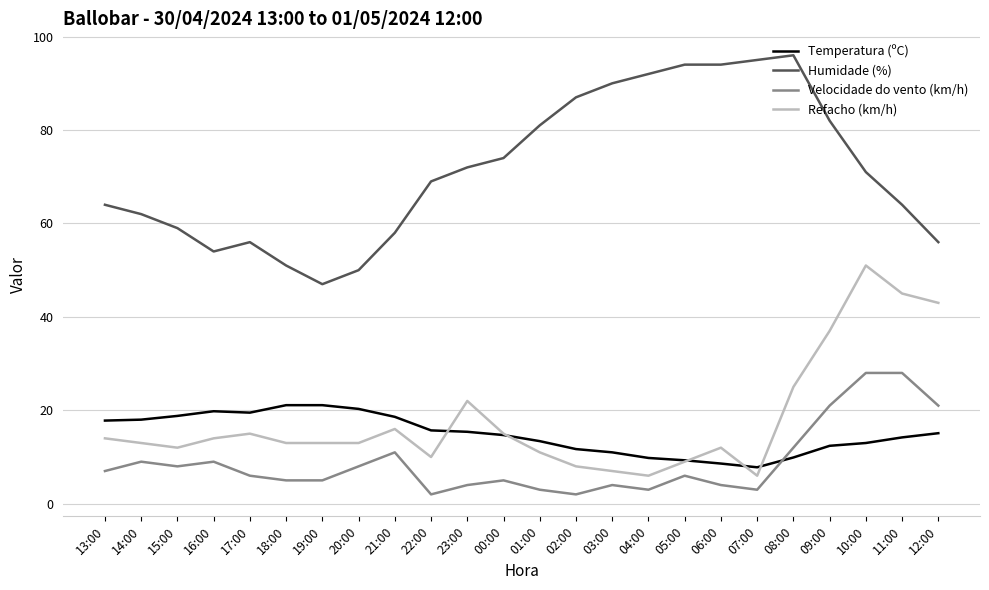

Which series changed the most between 02:00 and 05:00?

Humidade (%)